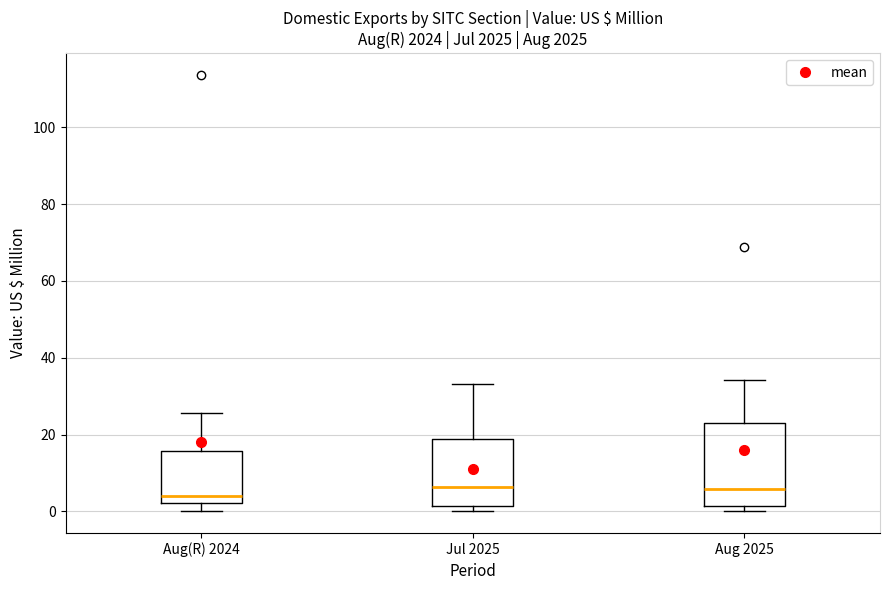

Where is the upper edge of the box for Aug(R) 2024 on the y-axis? The values are not printed on the chart, so give them approximately, as read against the axis.

16